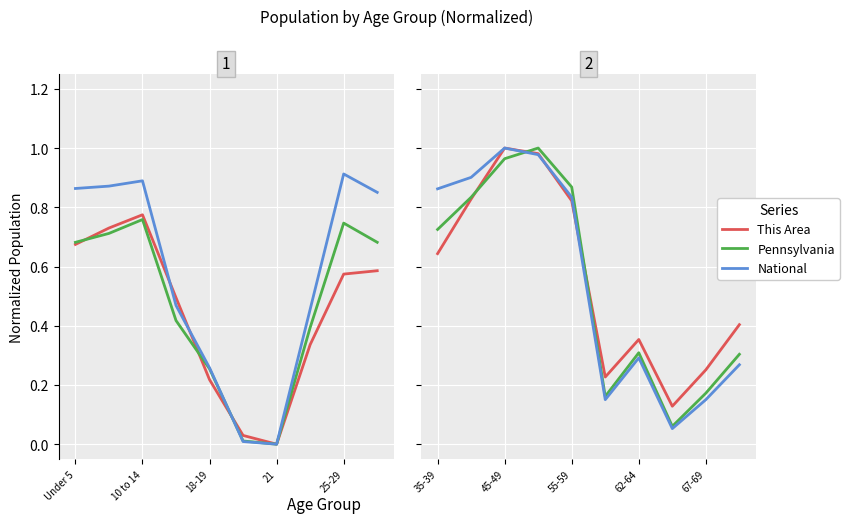

Is this an area chart (filled region under the line)?

No